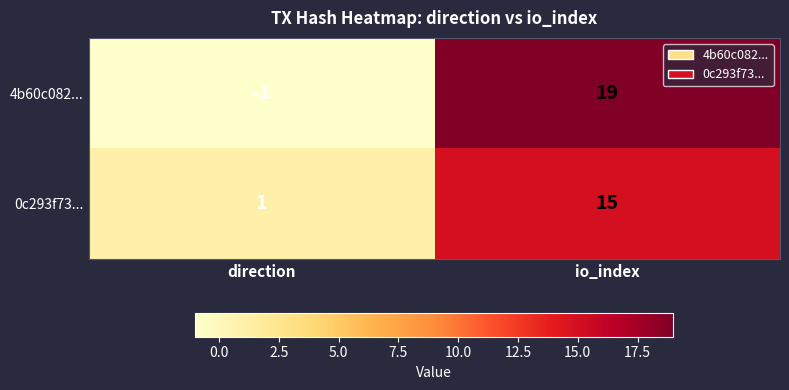

Is it true that 4b60c082... equals 19 at io_index?

True